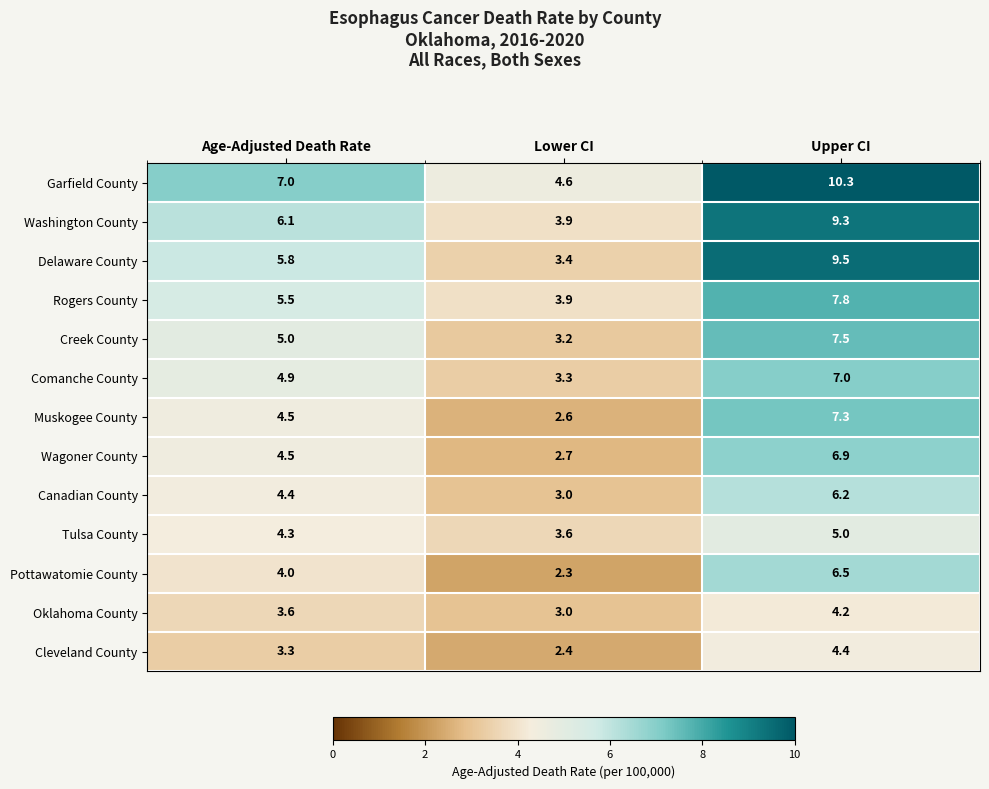

Is it true that Comanche County equals 7.0 at Upper CI?

True